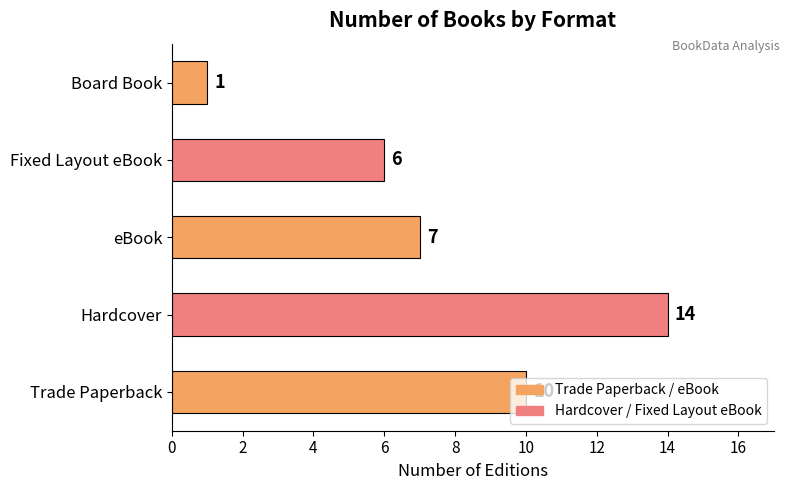

True or false: the data shows 2 at Fixed Layout eBook.

False